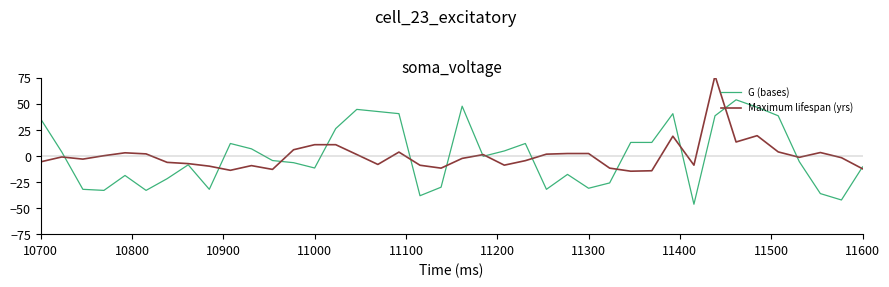

How many values in the G (bases) series are below -4?

21